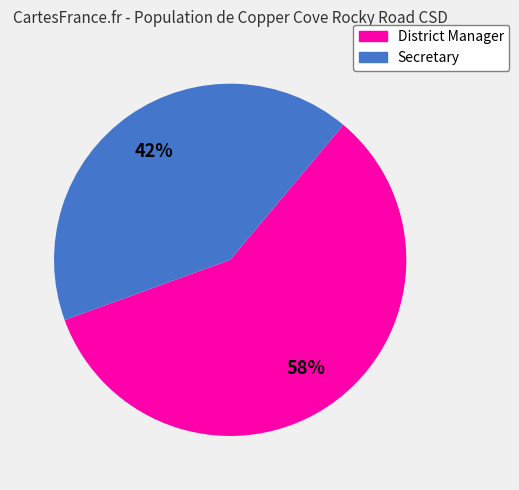

Rank the categories by value from highest to lowest.

District Manager, Secretary